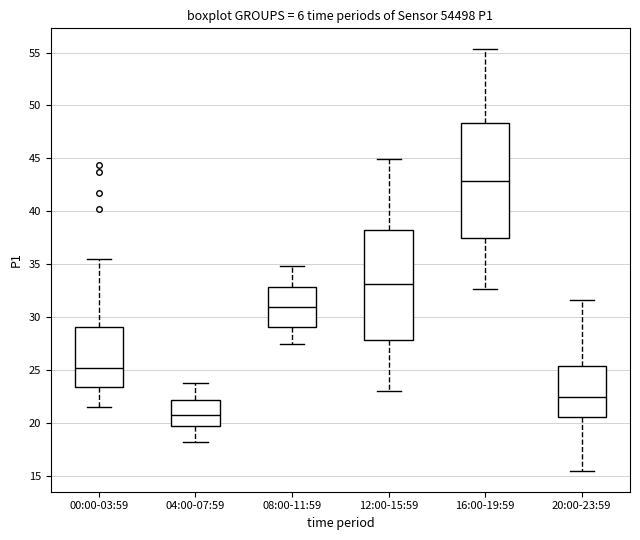

Where does the median line of the box for 20:00-23:59 sit on the y-axis? The values are not printed on the chart, so give them approximately, as read against the axis.

22.5